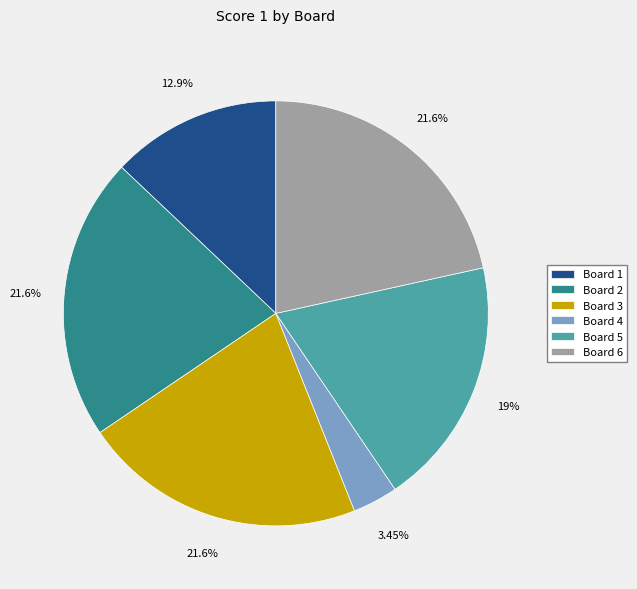

Between Board 2 and Board 5, which is larger?

Board 2